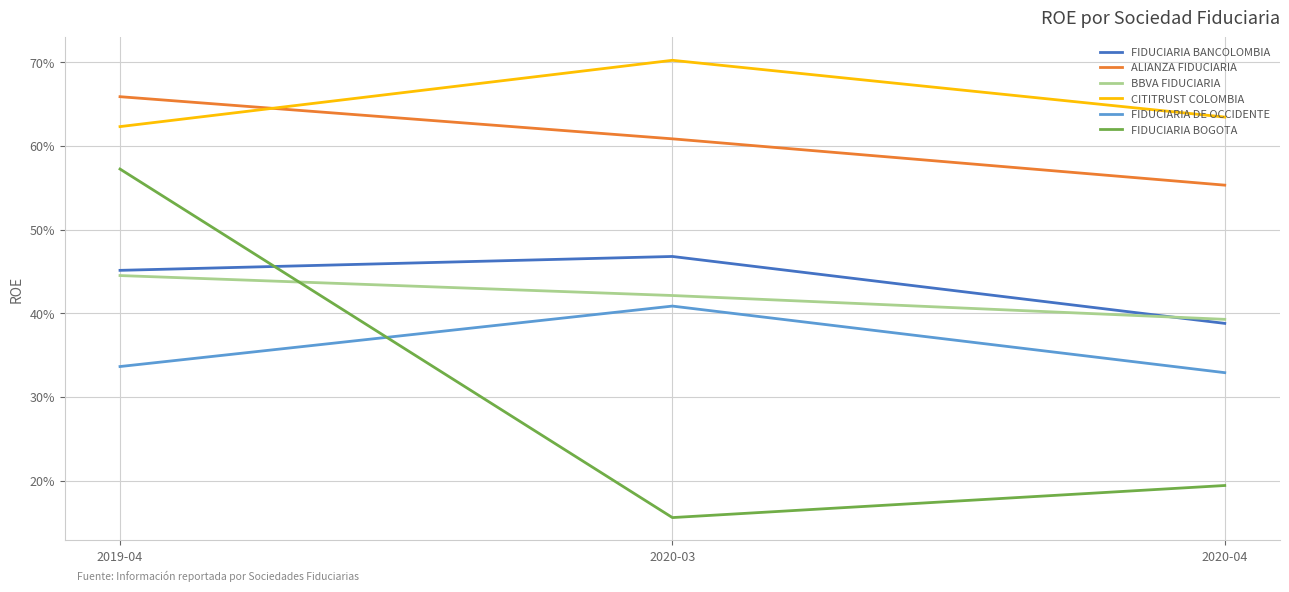

What is the minimum value for FIDUCIARIA BANCOLOMBIA?

0.4